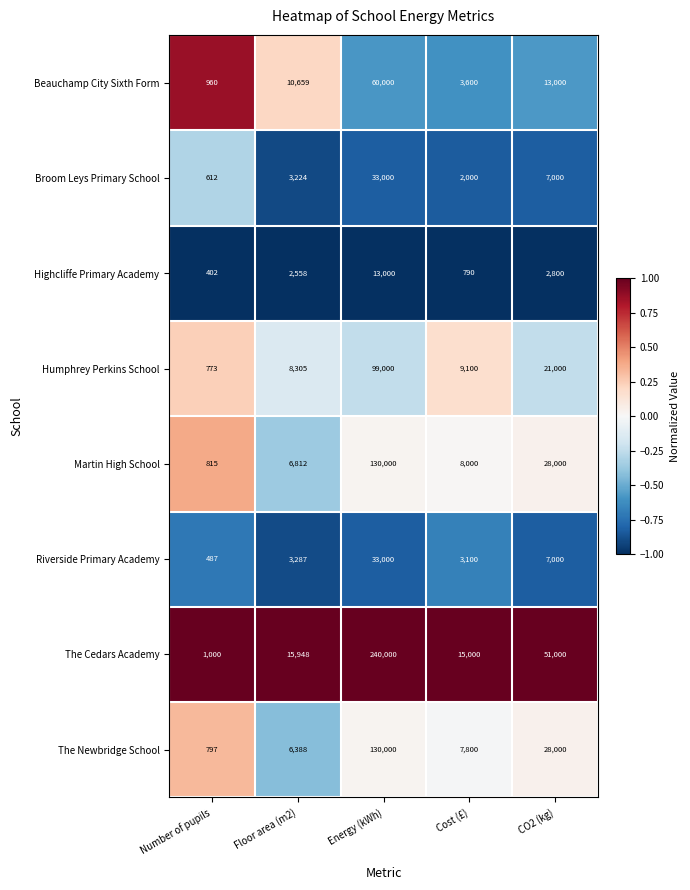

What is the difference between the highest and lowest values at Floor area (m2)?

13390